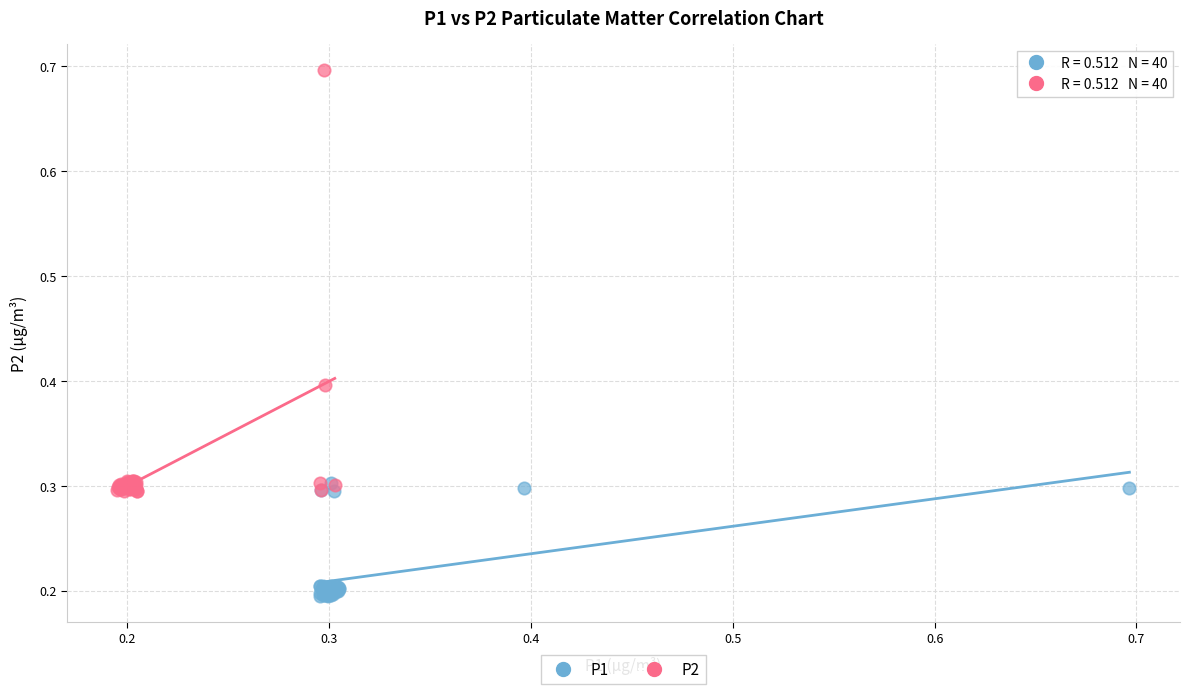

Which series contains the highest Y value?

P2